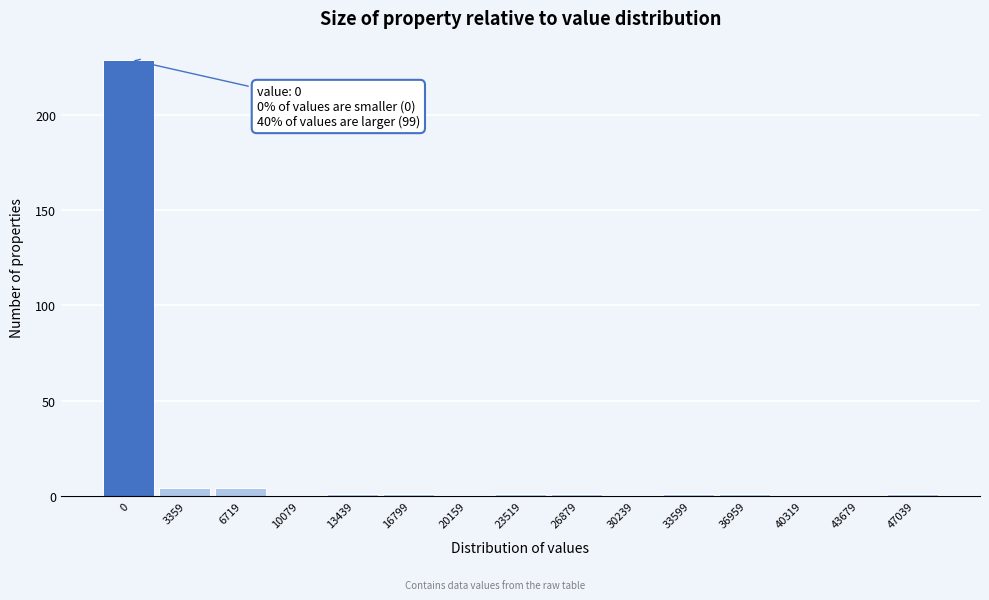

Reading left to right, what are all the values shown in this chart?

0=229	3359=4	6719=4	10079=0	13439=1	16799=1	20159=0	23519=1	26879=1	30239=0	33599=1	36959=1	40319=0	43679=0	47039=1